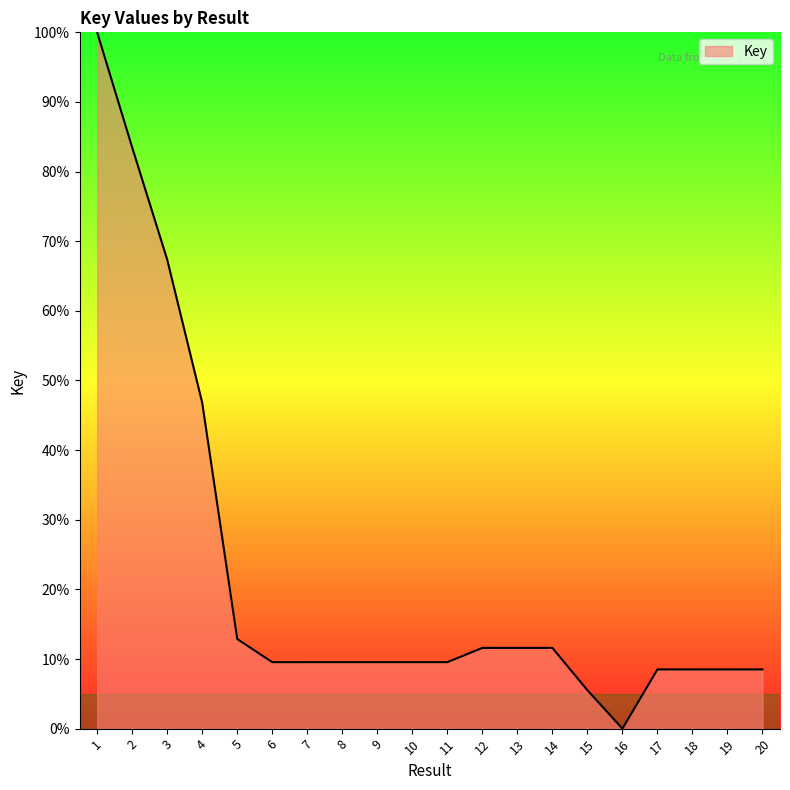

What is the difference between the values at 4 and 14?

35.2